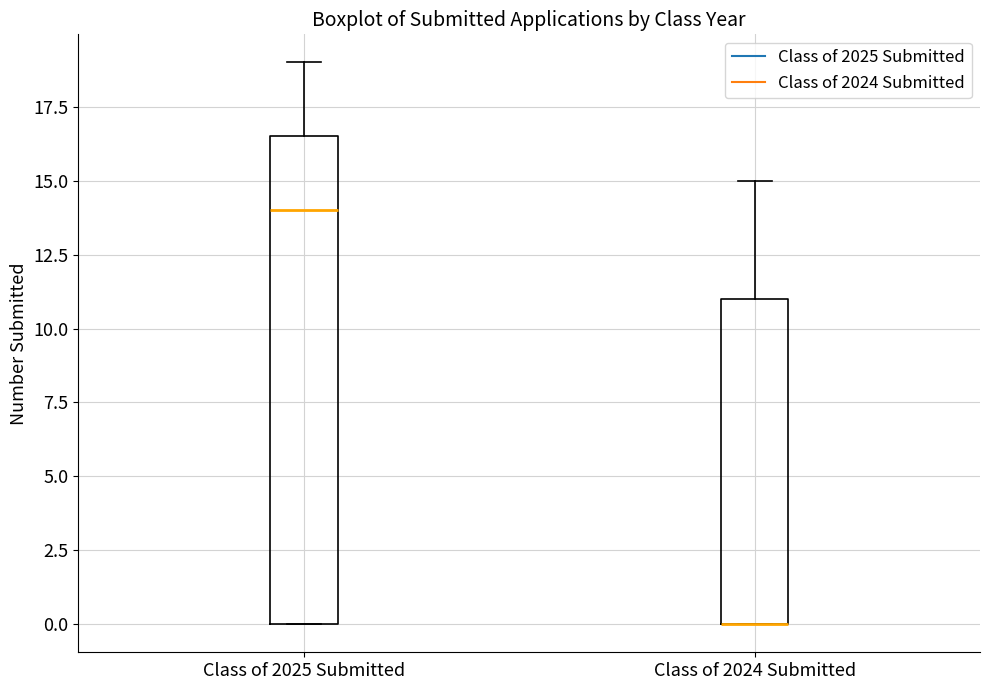

Reading left to right, transcribe this box plot: for each box, give where its median line is, the range the box spans, and where its two whiskers end, as read against the y-axis. The values are not printed on the chart, so give them approximately, as read against the axis.

Class of 2025 Submitted: median 14.0, box 0.0 to 16.5, whiskers 0.0 to 19.0
Class of 2024 Submitted: median 0.0 (drawn on the box's lower edge), box 0.0 to 11.0, whiskers 0.0 to 15.0